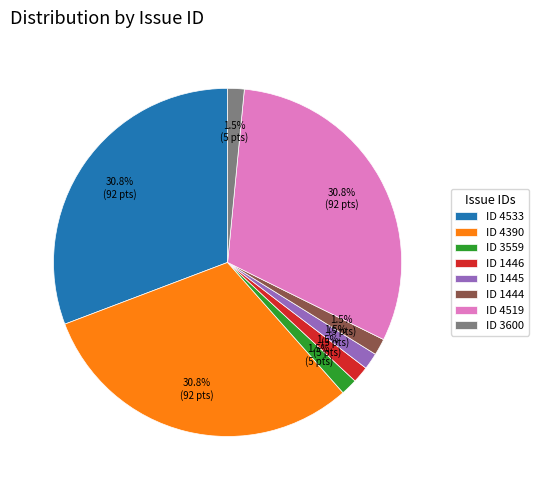

Combined, do ID 3600 and ID 1446 account for over 50%?

No